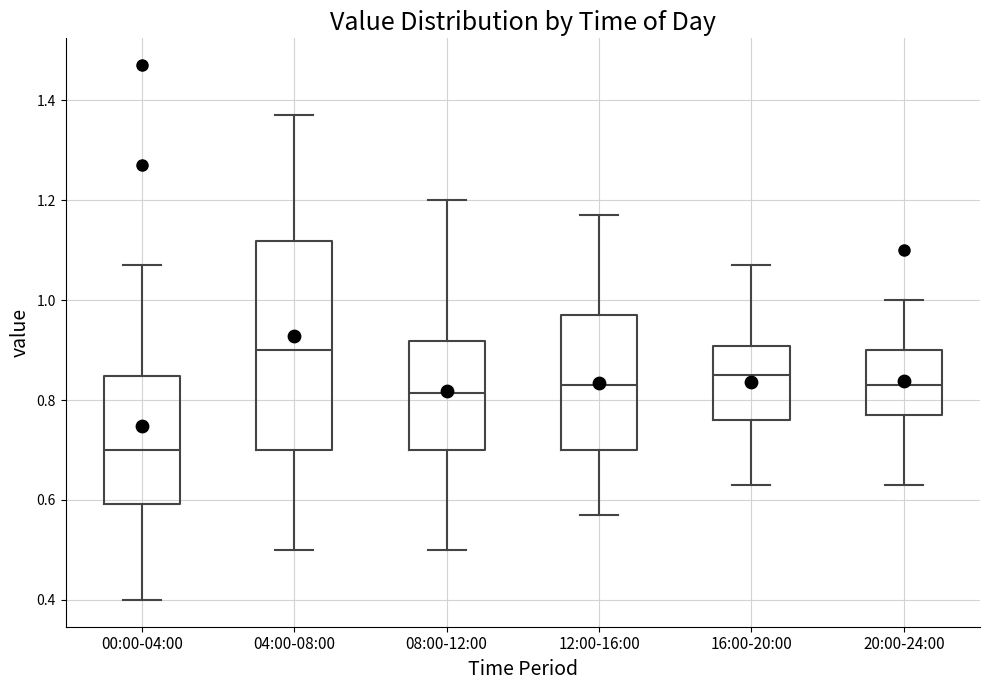

Reading left to right, read every box against the y-axis: the position of its median line, the range the box covers, and the ends of its whiskers. The values are not printed on the chart, so give them approximately, as read against the axis.

00:00-04:00: median 0.70, box 0.60 to 0.84, whiskers 0.40 to 1.08
04:00-08:00: median 0.90, box 0.70 to 1.12, whiskers 0.50 to 1.38
08:00-12:00: median 0.82, box 0.70 to 0.92, whiskers 0.50 to 1.20
12:00-16:00: median 0.84, box 0.70 to 0.98, whiskers 0.58 to 1.18
16:00-20:00: median 0.86, box 0.76 to 0.90, whiskers 0.64 to 1.08
20:00-24:00: median 0.84, box 0.78 to 0.90, whiskers 0.64 to 1.00